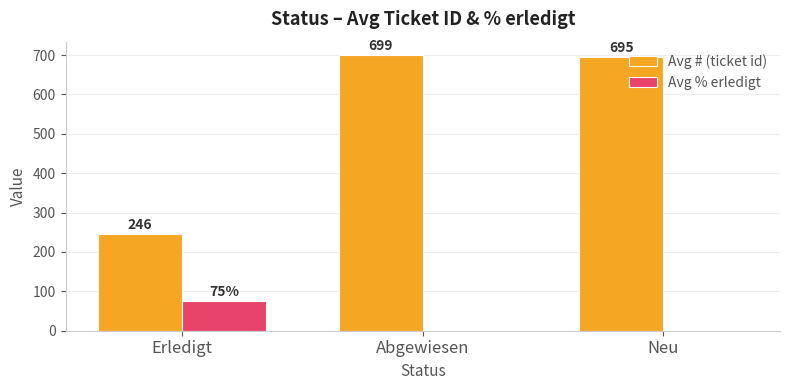

Is the value of Avg % erledigt at Neu greater than the value of Avg # (ticket id) at Neu?

No